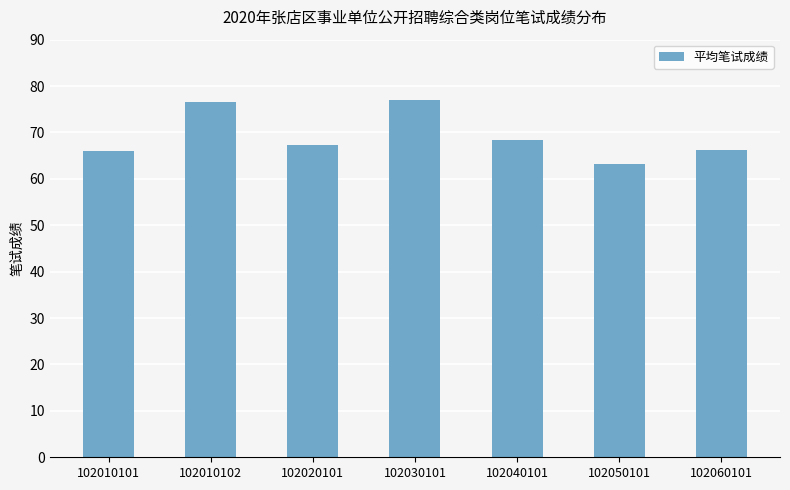

What is the ratio of the value at 102020101 to the value at 102010102?

0.9